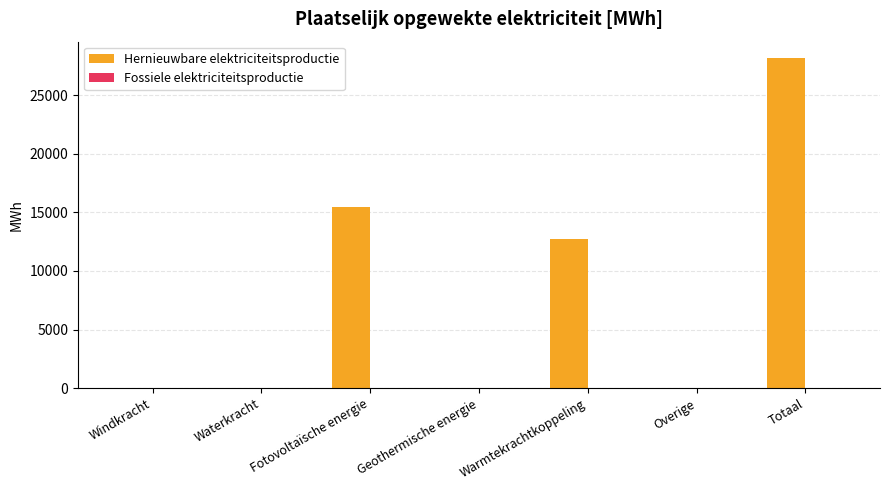

Is it true that the value at Warmtekrachtkoppeling is 3270.3?

False